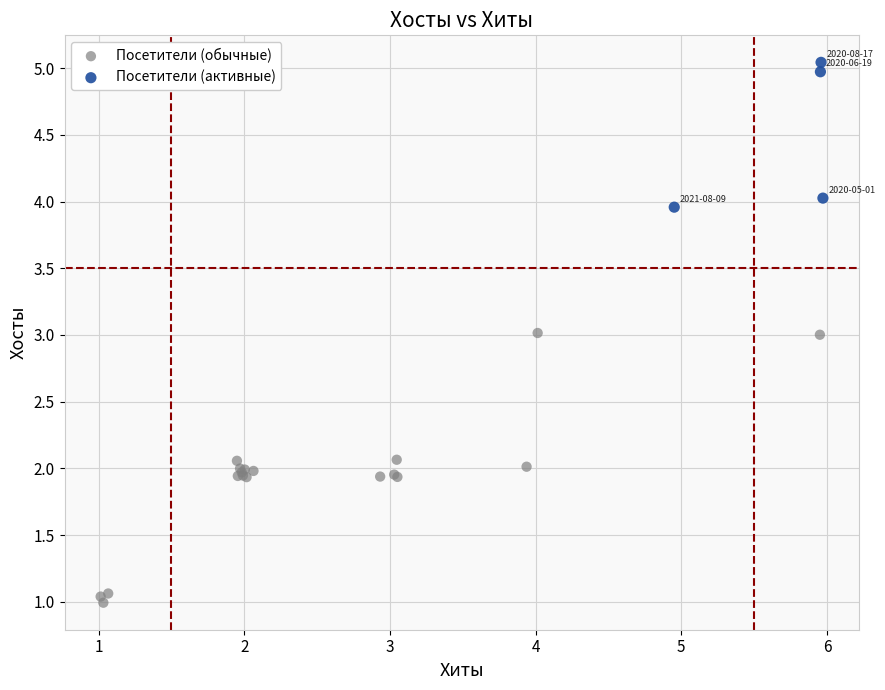

What are all the series names shown in the legend?

Посетители (обычные), Посетители (активные)